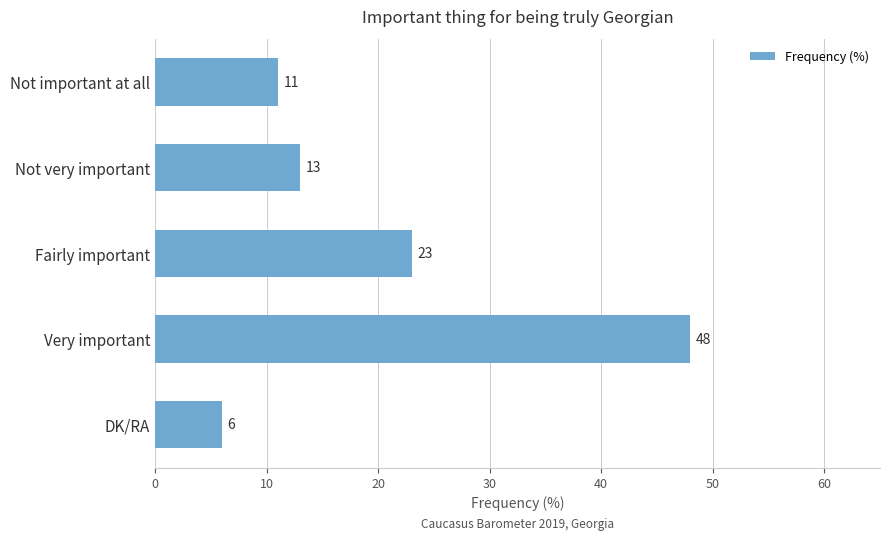

Which category has the lowest value across all series?

DK/RA